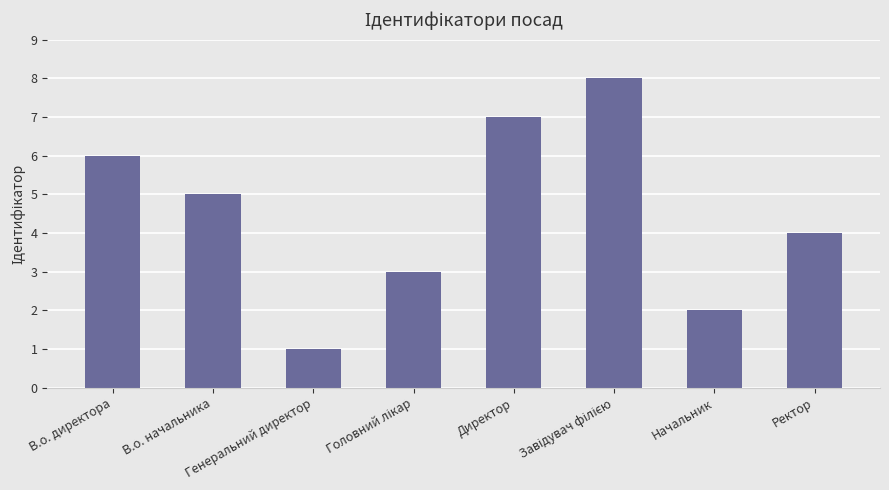

What is the value of the 4th bar from the left?

3